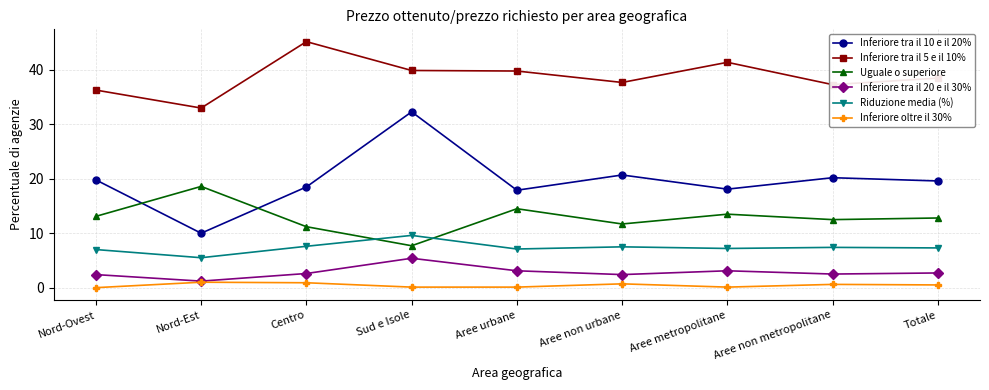

What is the value of the Uguale o superiore point at the 4th from the left?

7.7